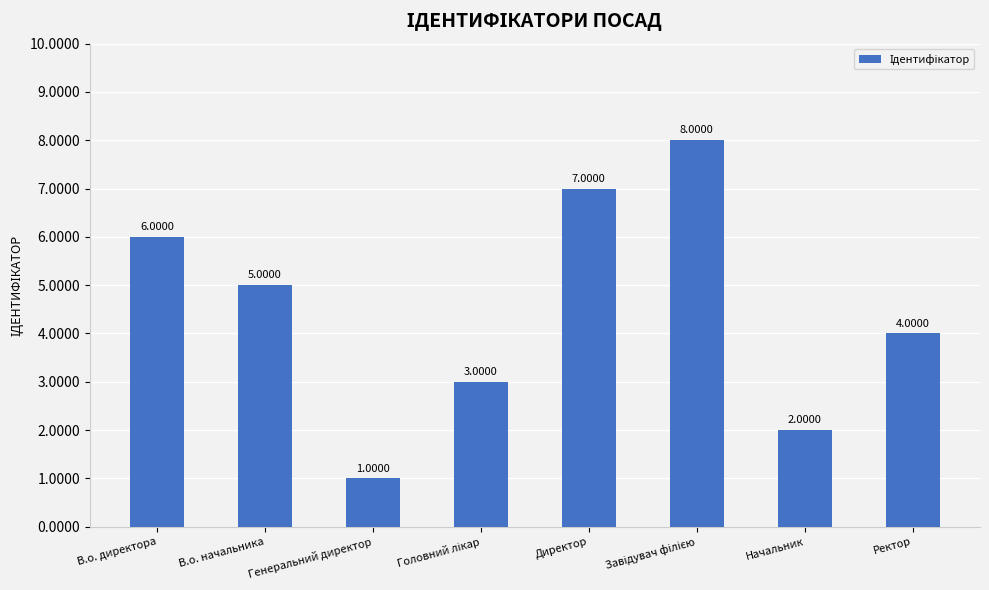

Where does the data first go above 5?

В.о. директора